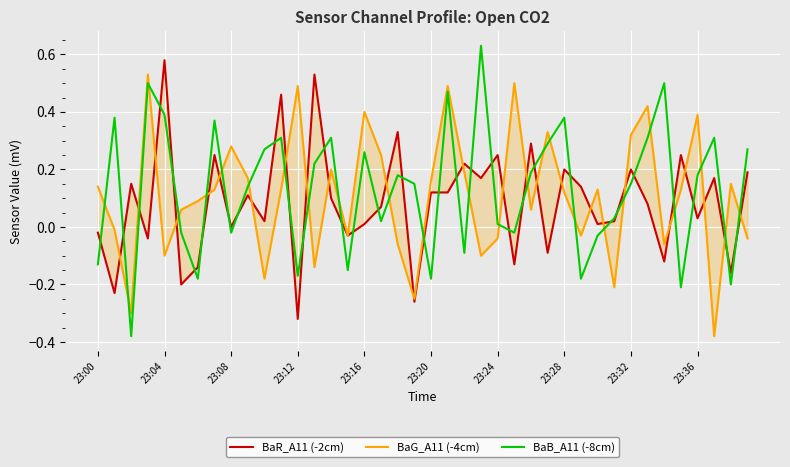

What position from the right is 19?

21